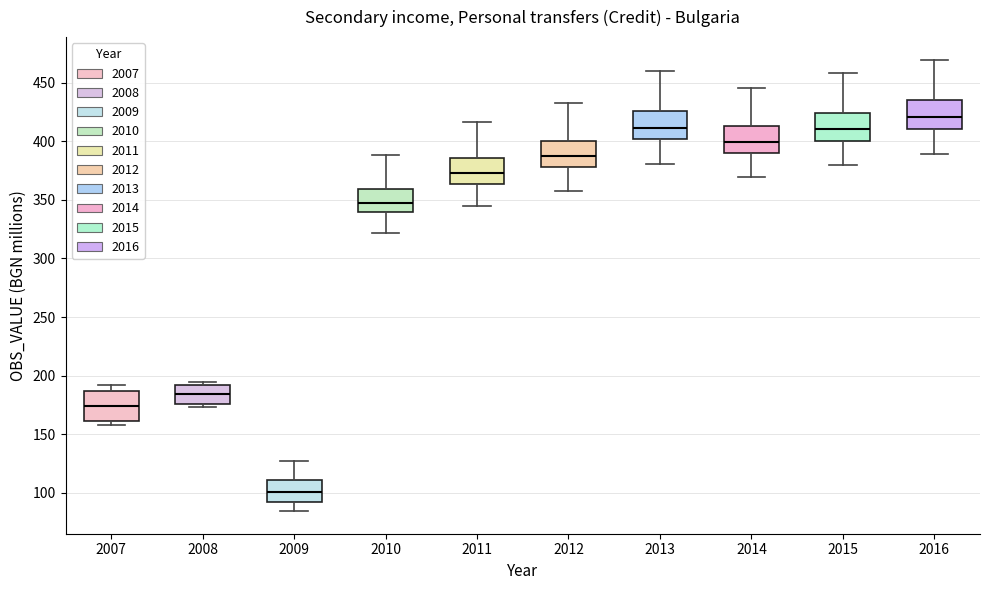

Reading left to right, transcribe this box plot: for each box, give where its median line is, the range the box spans, and where its two whiskers end, as read against the y-axis. The values are not printed on the chart, so give them approximately, as read against the axis.

2007: median 175, box 160 to 185, whiskers 155 to 190
2008: median 185, box 175 to 190, whiskers 175 (just below the box's lower edge) to 195
2009: median 100, box 90 to 110, whiskers 85 to 125
2010: median 350, box 340 to 360, whiskers 320 to 390
2011: median 375, box 365 to 385, whiskers 345 to 415
2012: median 385, box 380 to 400, whiskers 360 to 430
2013: median 410, box 400 to 425, whiskers 380 to 460
2014: median 400, box 390 to 415, whiskers 370 to 445
2015: median 410, box 400 to 425, whiskers 380 to 460
2016: median 420, box 410 to 435, whiskers 390 to 470